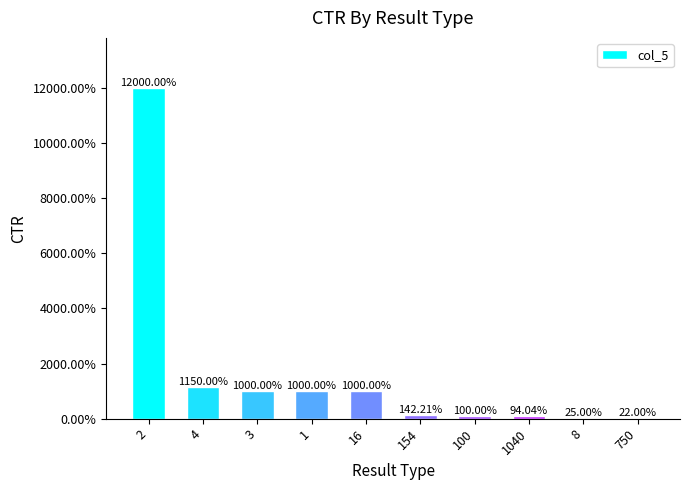

Are the bars horizontal?

No